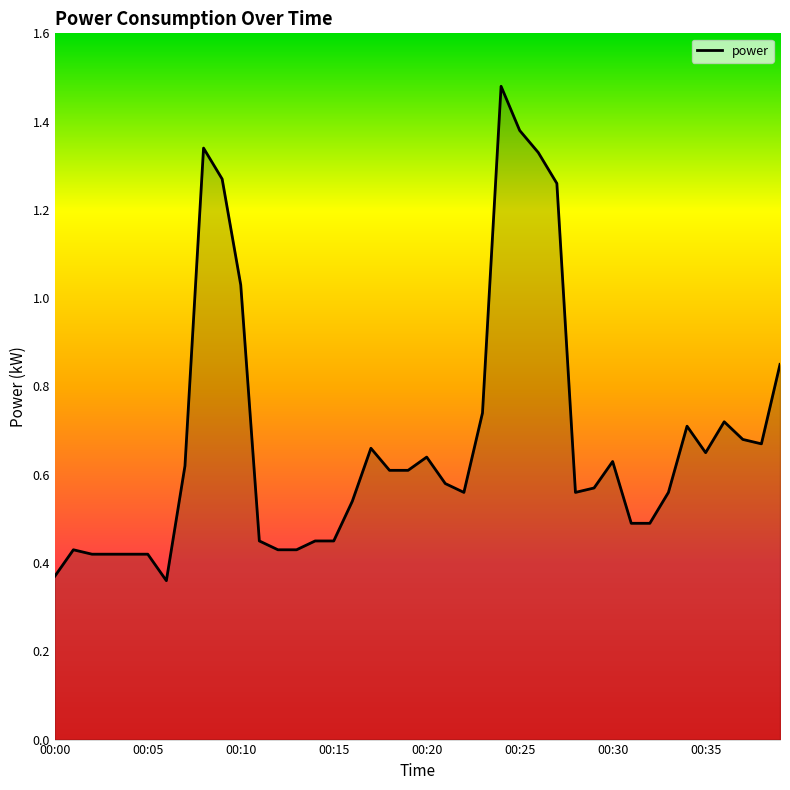

What is the difference between the maximum and minimum values?

1.1